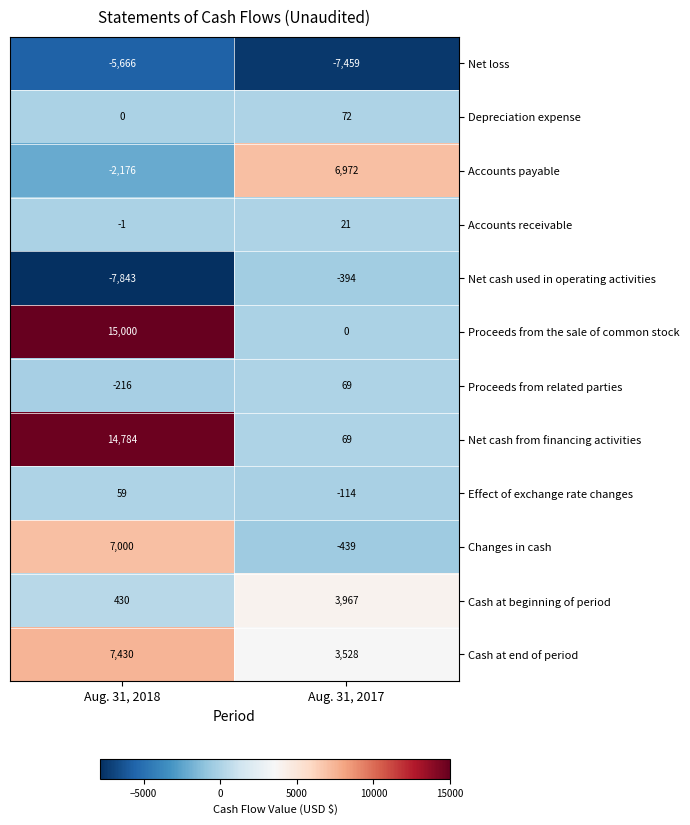

Rank the series by their maximum value, from highest to lowest.

Proceeds from the sale of common stock, Net cash from financing activities, Cash at end of period, Changes in cash, Accounts payable, Cash at beginning of period, Depreciation expense, Proceeds from related parties, Effect of exchange rate changes, Accounts receivable, Net cash used in operating activities, Net loss